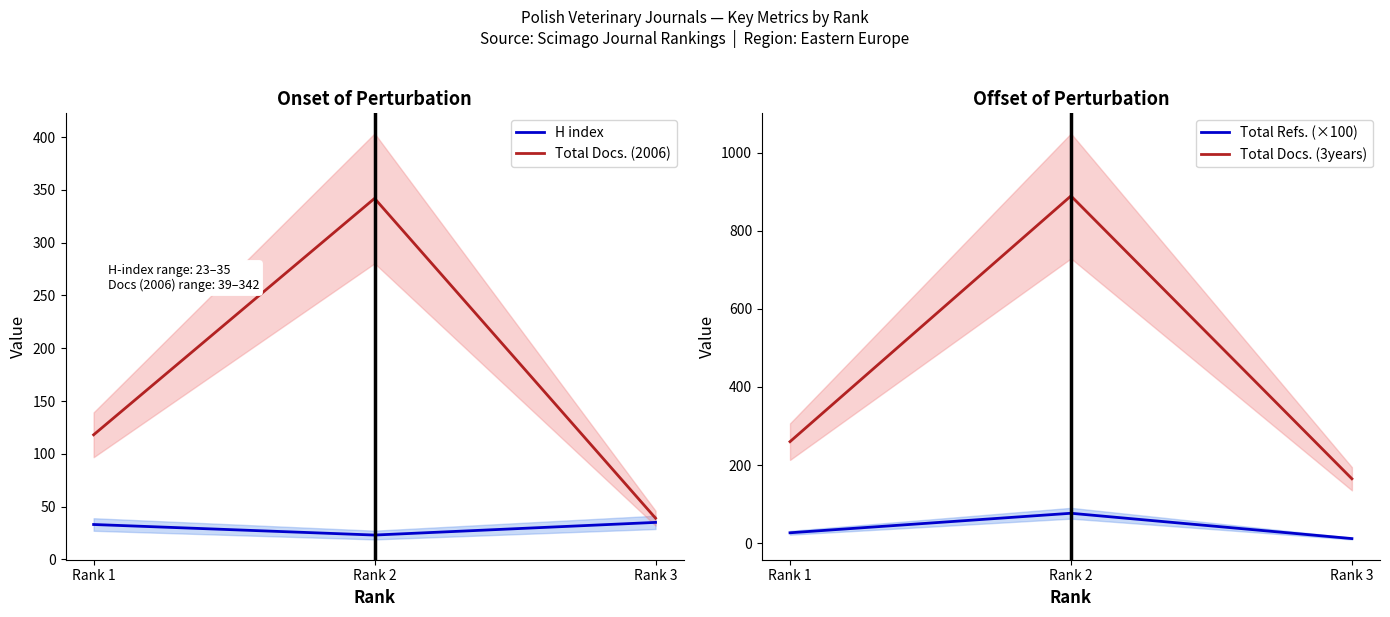

Reading left to right, list all the values displayed in this chart.

H index: 33.0	23.0	35.0
Total Docs. (2006): 118.0	342.0	39.0
Total Refs. (×100): 26.7	76.7	11.9
Total Docs. (3years): 260.0	889.0	165.0